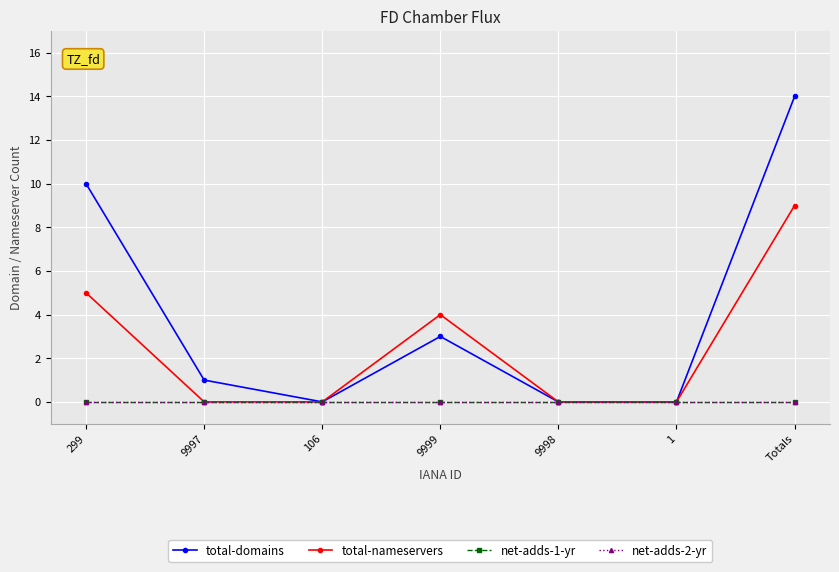

The total-nameservers series shows 14 at Totals. True or false?

False